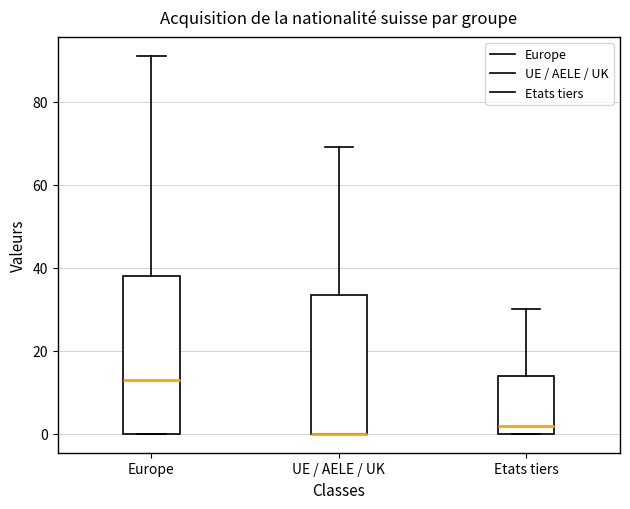

Reading left to right, transcribe this box plot: for each box, give where its median line is, the range the box spans, and where its two whiskers end, as read against the y-axis. The values are not printed on the chart, so give them approximately, as read against the axis.

Europe: median 14, box 0 to 38, whiskers 0 to 92
UE / AELE / UK: median 0 (drawn on the box's lower edge), box 0 to 34, whiskers 0 to 70
Etats tiers: median 2, box 0 to 14, whiskers 0 to 30